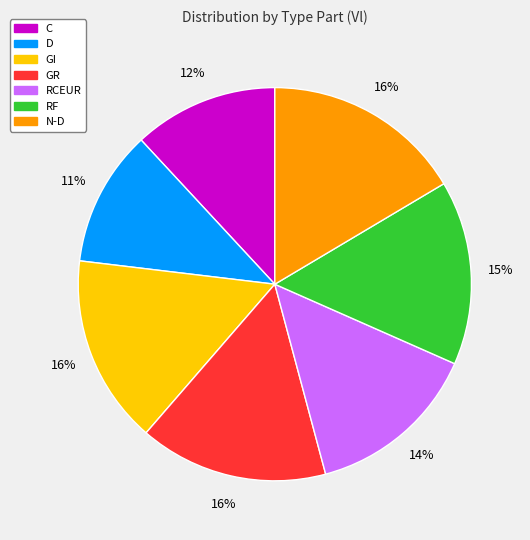

Count the number of slices in the pie.

7